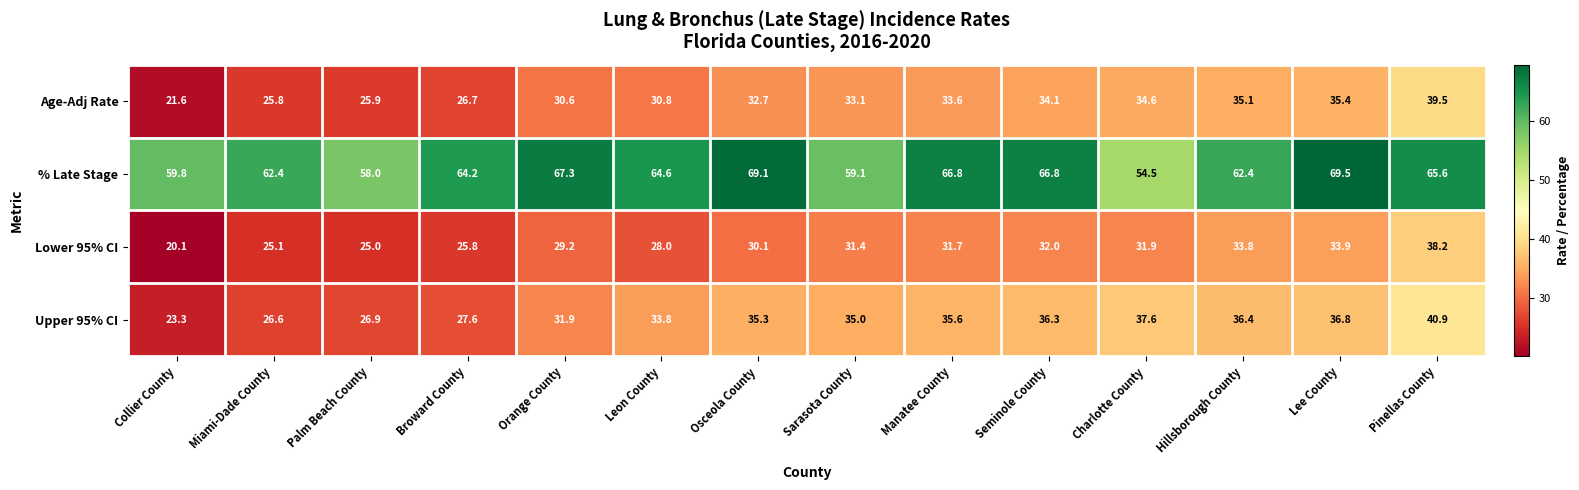

At Palm Beach County, list the series in order from smallest to largest.

Lower 95% CI, Age-Adj Rate, Upper 95% CI, % Late Stage